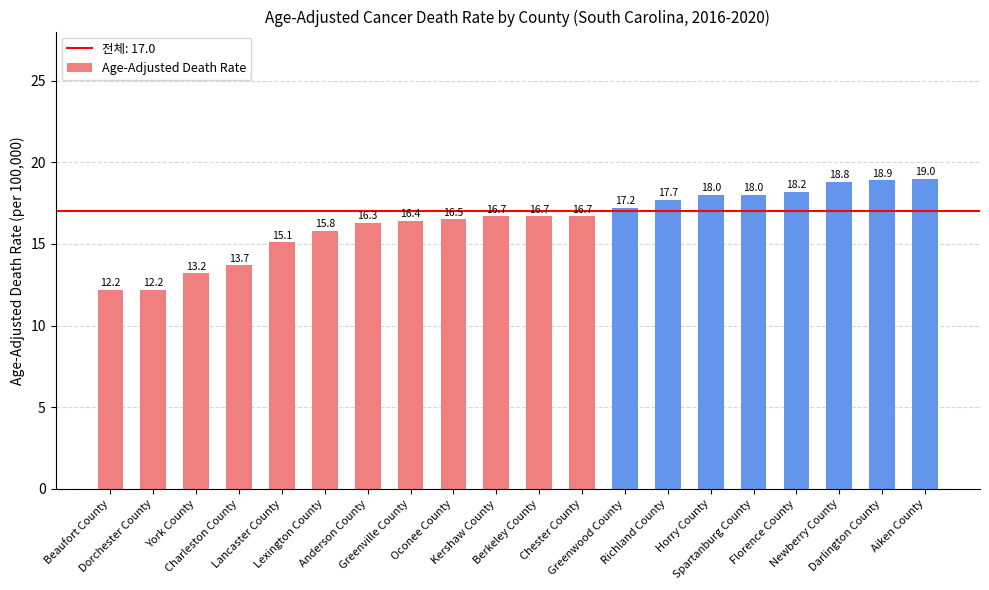

How many data points are less than 16?

6